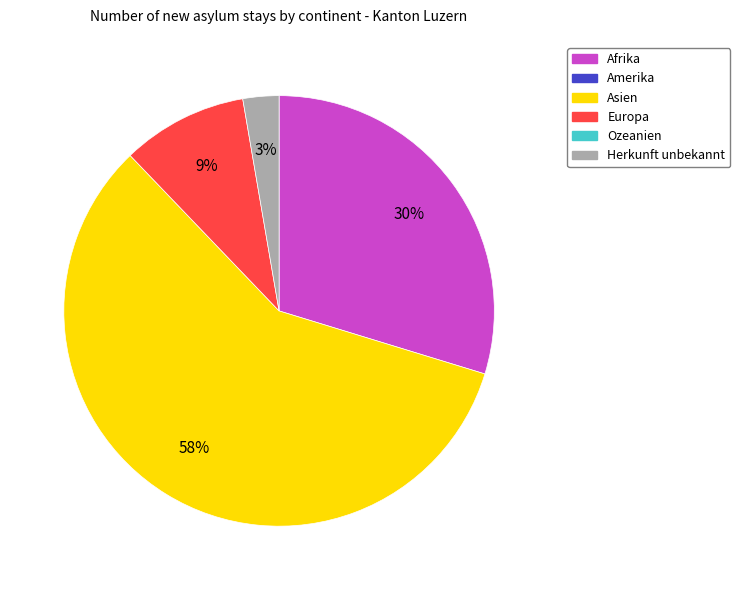

To the nearest percent, what is the difference between the largest and smallest slice percentages?

55%